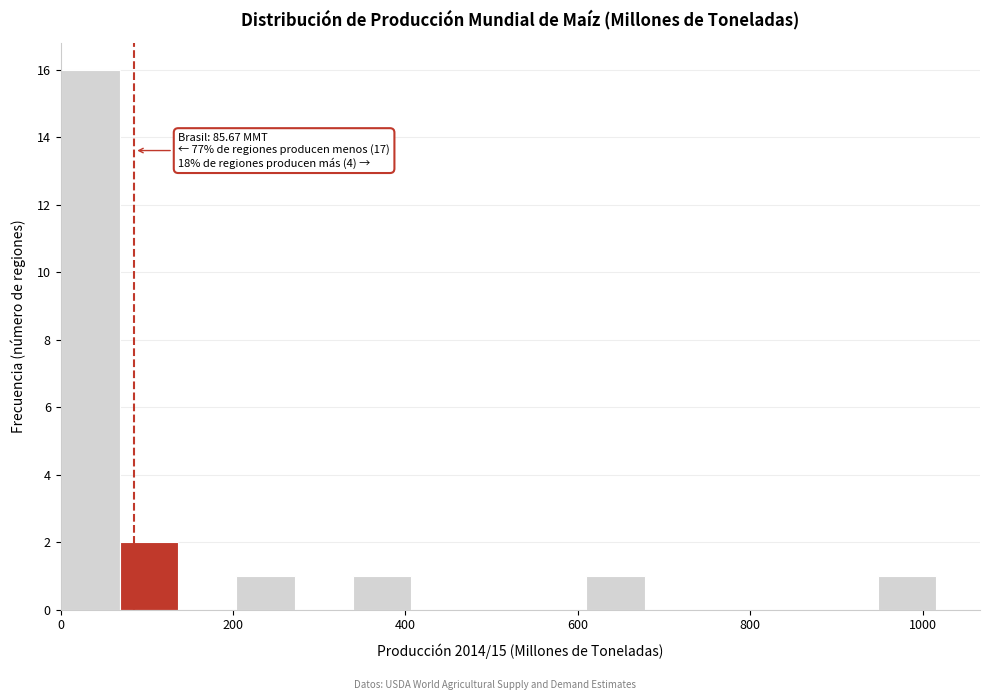

Read against the x-axis, roughly where is the centre of the tallest bar?

40